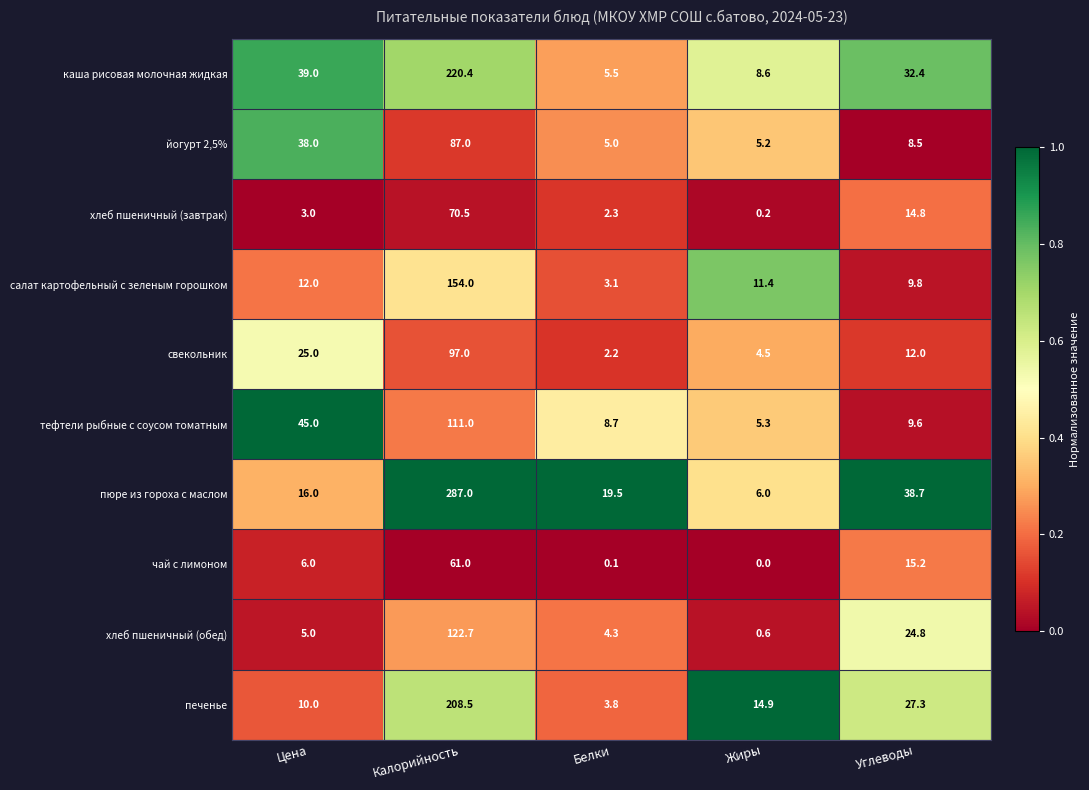

At which label is пюре из гороха с маслом closest to 146?

Углеводы